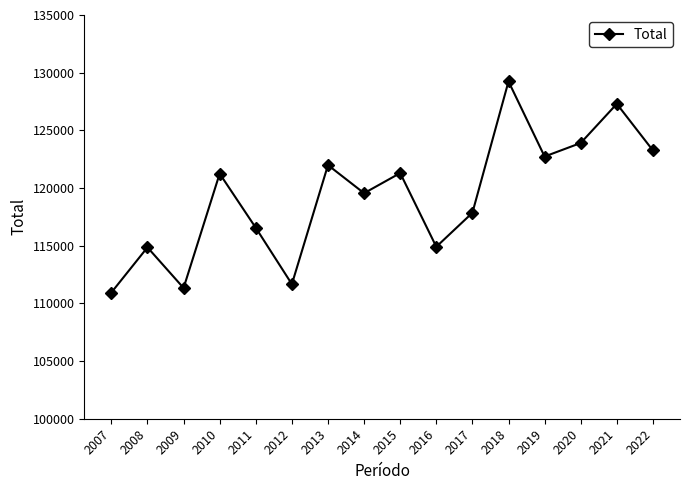

Is this an area chart (filled region under the line)?

No